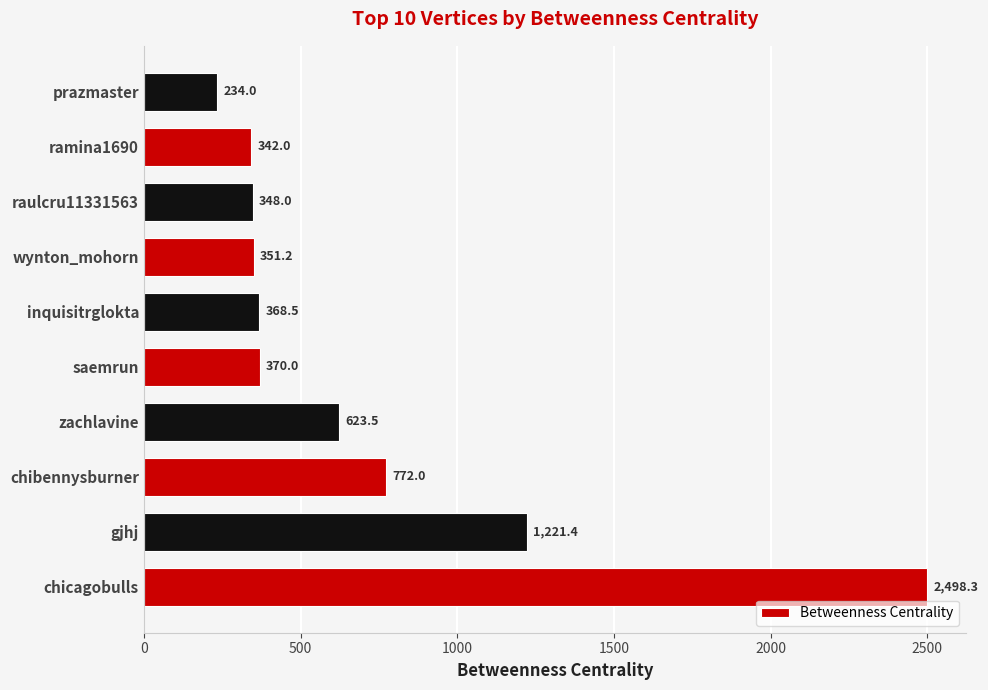

What is the average value?

712.9